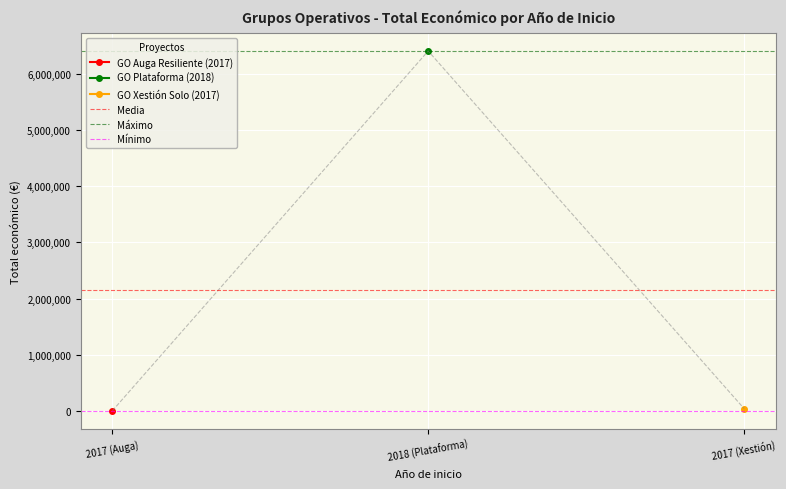

Read the Máximo value at 2018 (Plataforma).

6401275